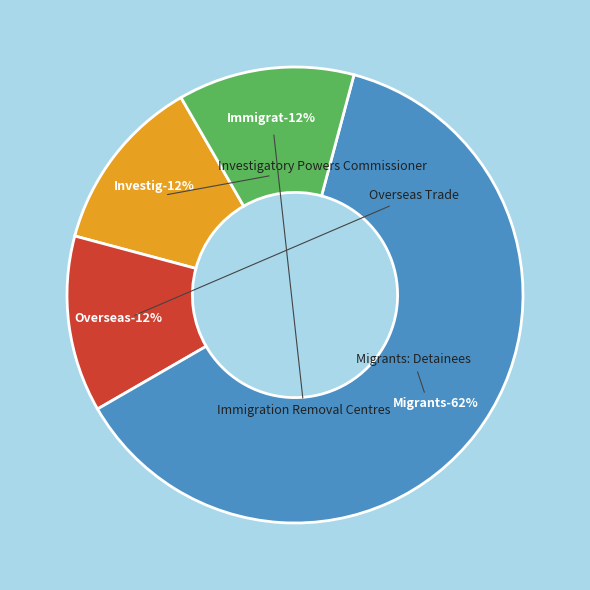

Rank the categories by value from lowest to highest.

Home Office (Investigatory Powers), International Trade, Home Office (Immigration Removal), Home Office (Migrants: Detainees)